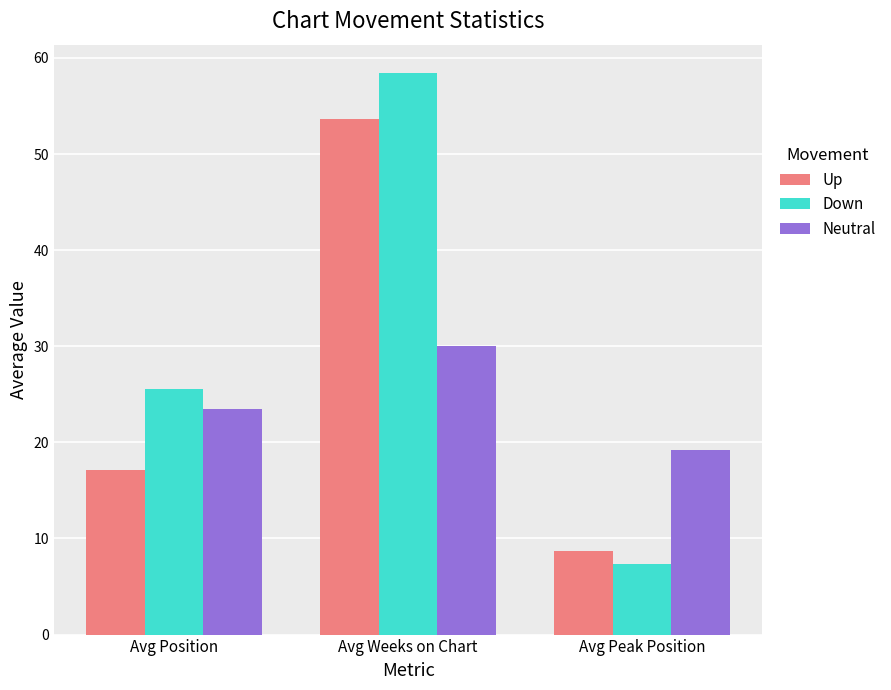

How many series are shown in this chart?

3